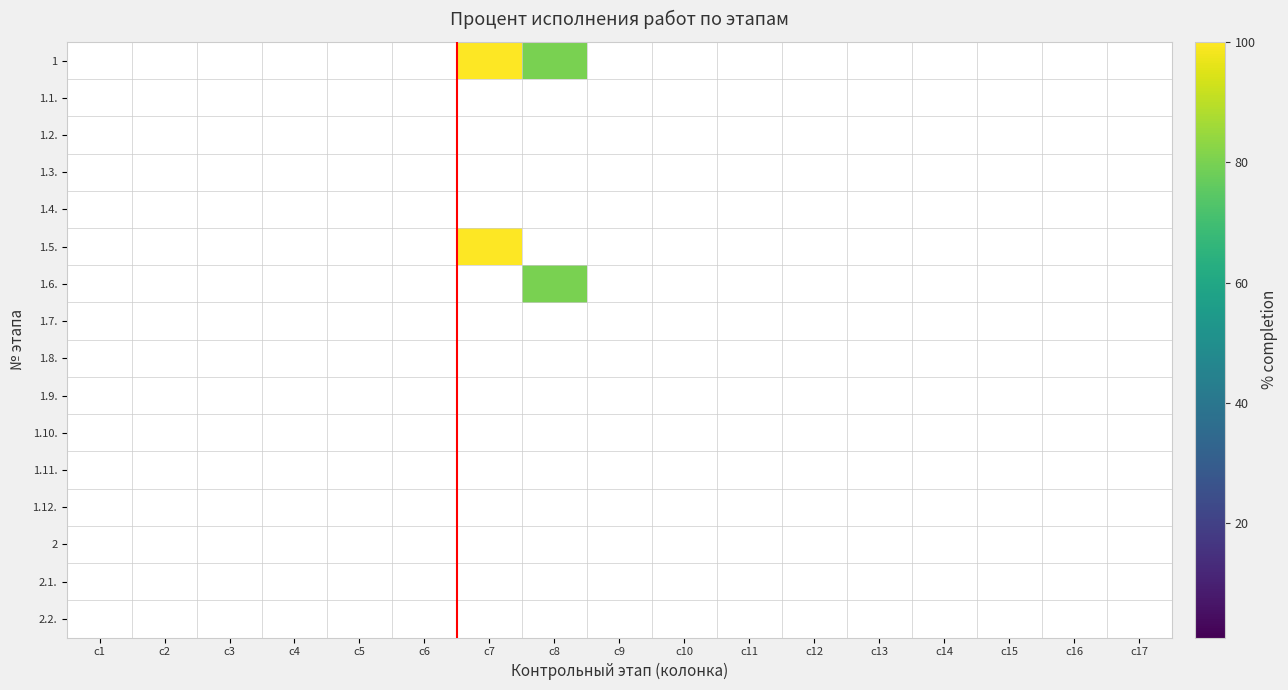

Rank the series at c10 from lowest to highest value.

1, 1.1., 1.2., 1.3., 1.4., 1.5., 1.6., 1.7., 1.8., 1.9., 1.10., 1.11., 1.12., 2, 2.1., 2.2.